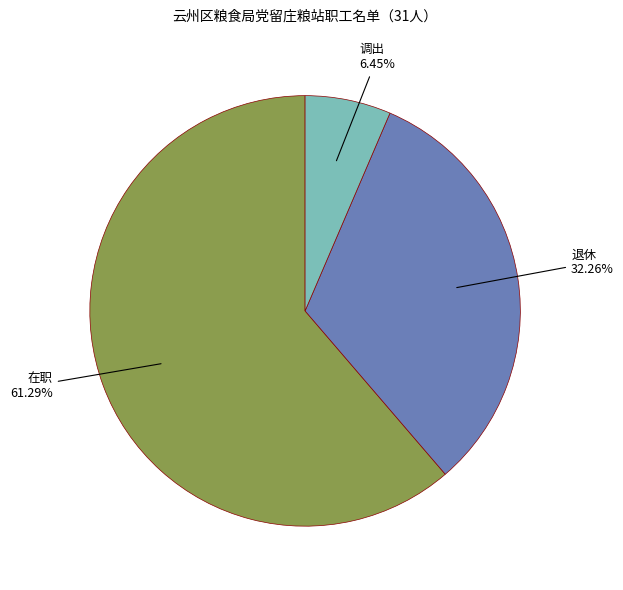

Is there a majority slice in this chart?

Yes